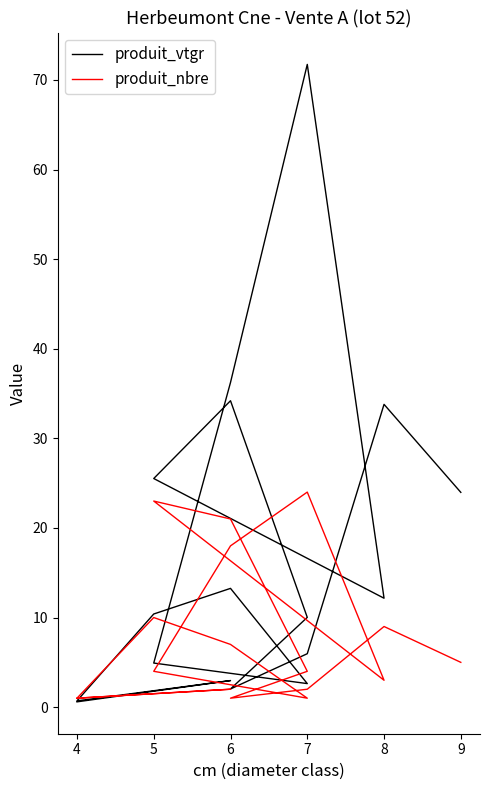

Between which two adjacent categories do produit_vtgr and produit_nbre first intersect?

4 and 6